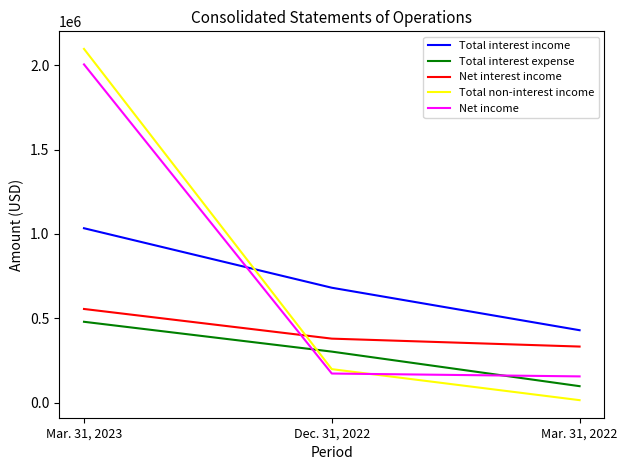

What is the sum of the Total non-interest income values at Mar. 31, 2022 and Mar. 31, 2023?

2112000